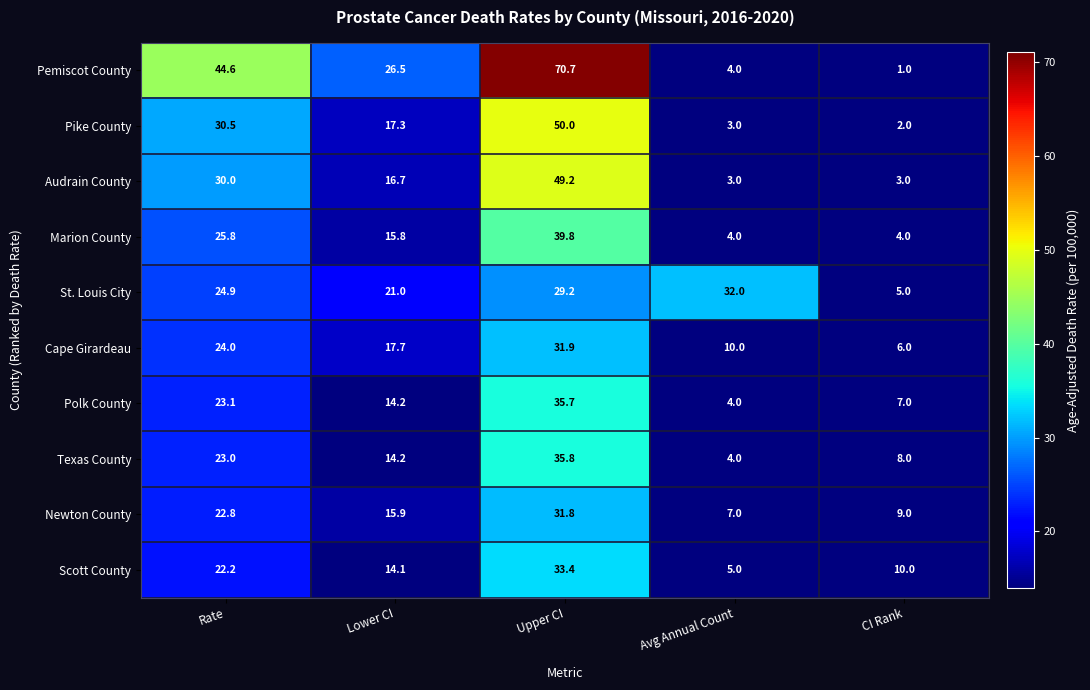

True or false: Newton County has a value of 31.8 at Upper CI.

True